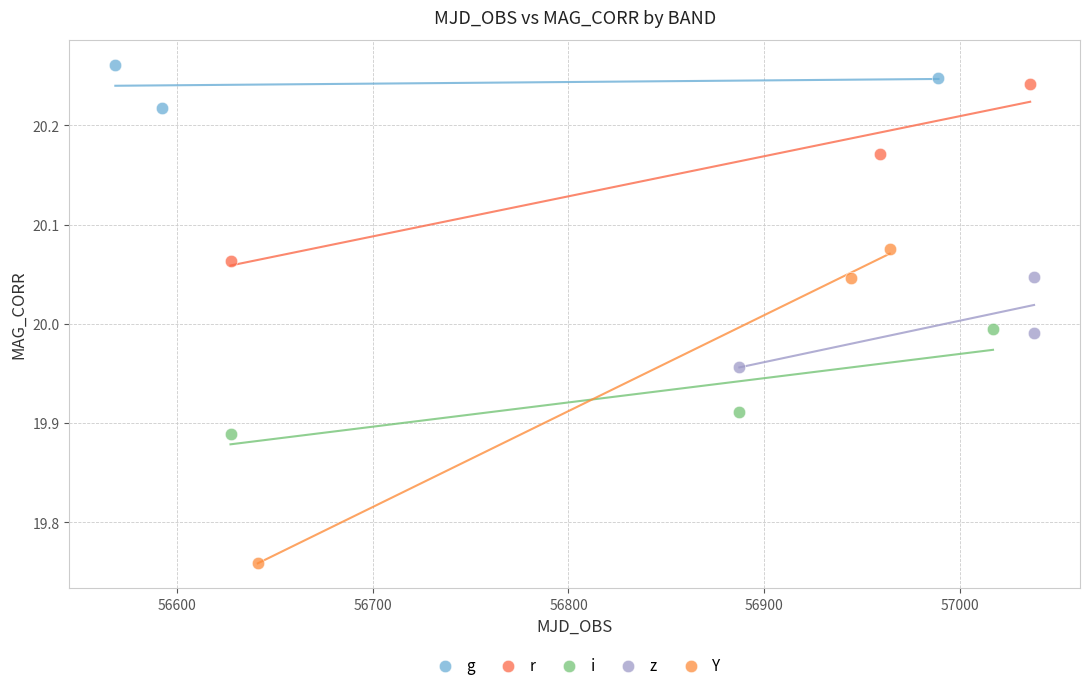

Which series contains the highest Y value?

g